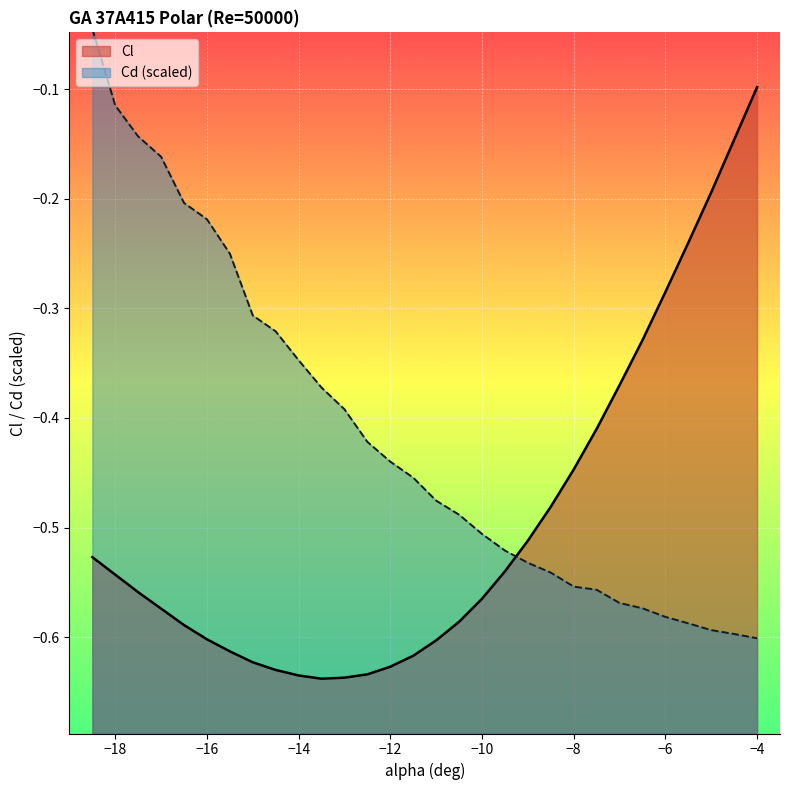

True or false: Cd has more than 2 points higher than both neighbors.

False